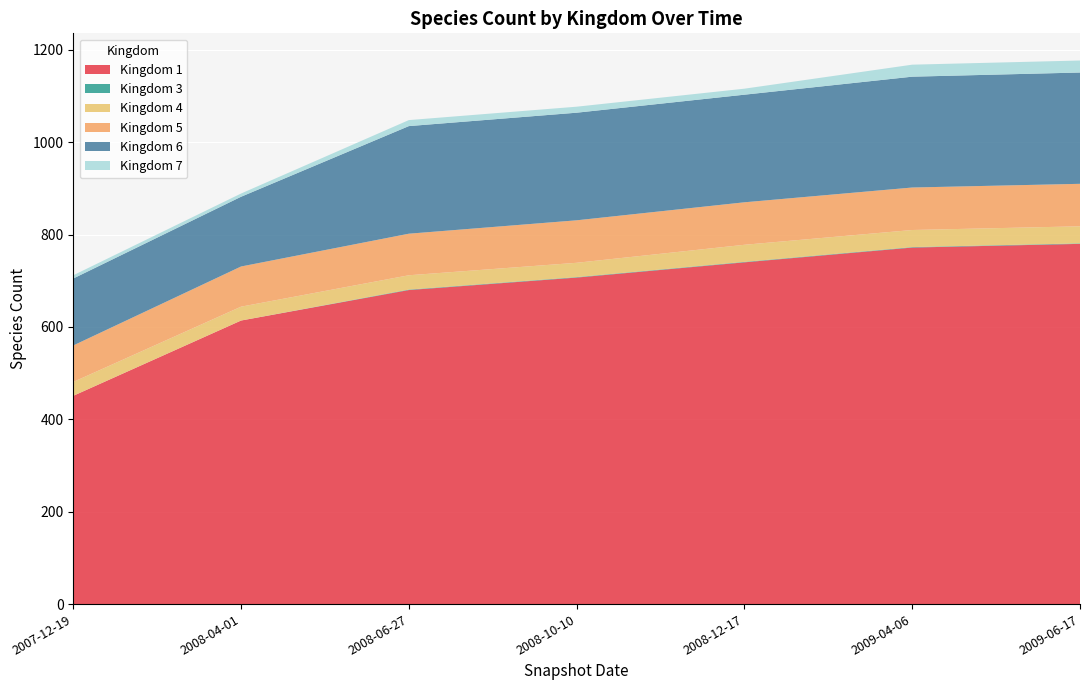

At which label does Kingdom 1 reach its minimum?

2007-12-19